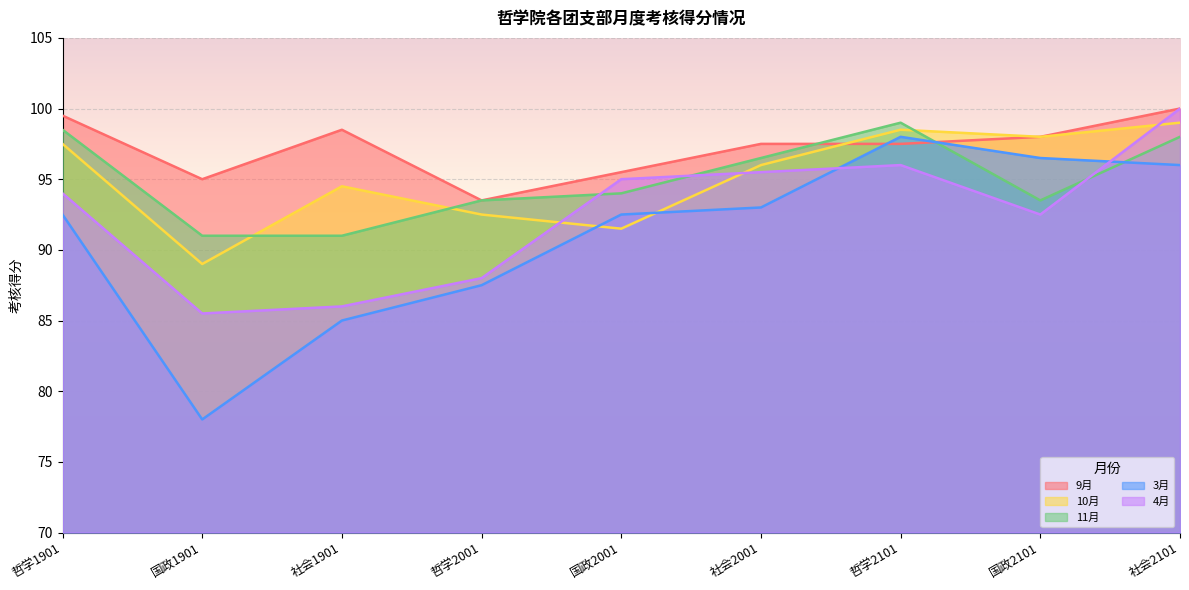

At how many categories does at least one series exceed 98?

4